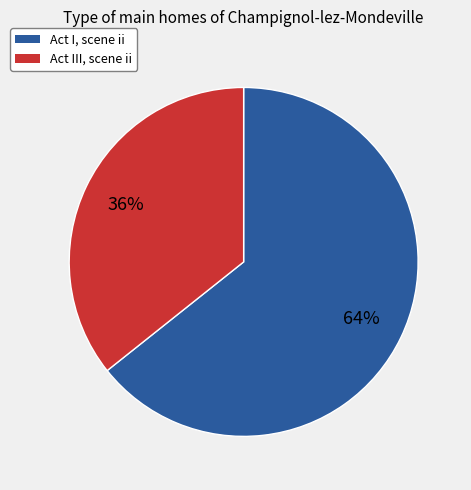

To the nearest percent, what is the average slice percentage?

50%